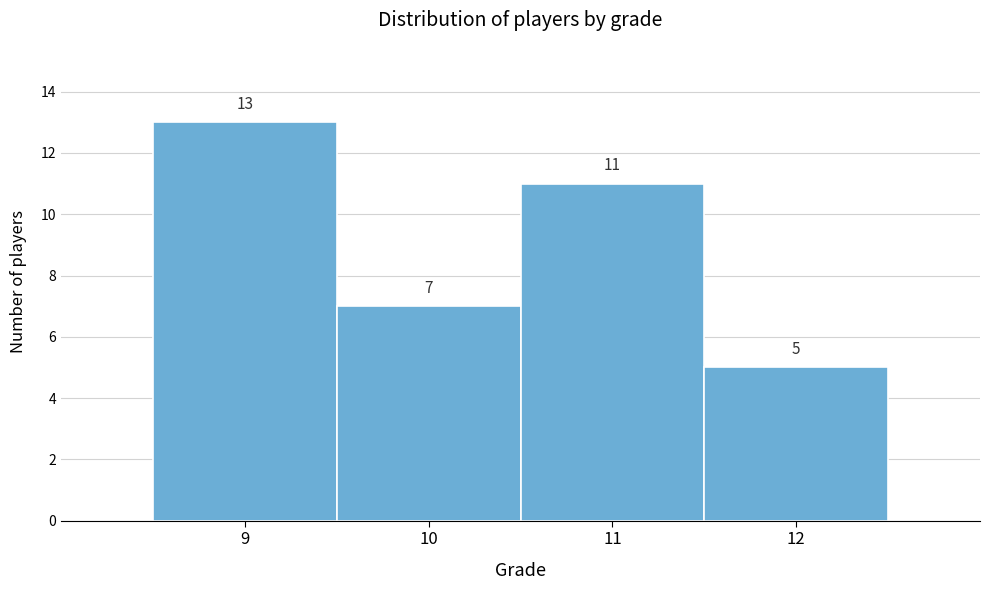

Reading right to left, what are all the values shown in this chart?

12=5	11=11	10=7	9=13